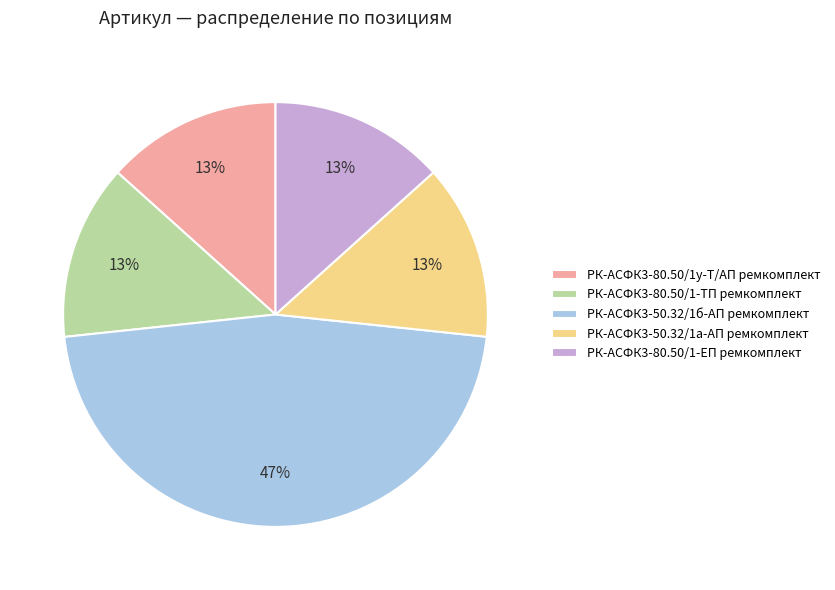

How many slices are in this pie chart?

5